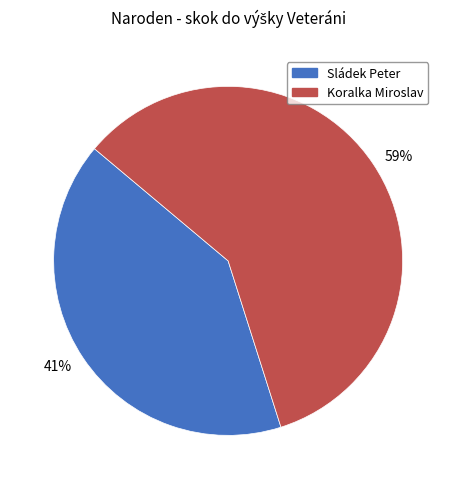

Approximately how many times larger is the value at 41% compared to 59%?

0.7